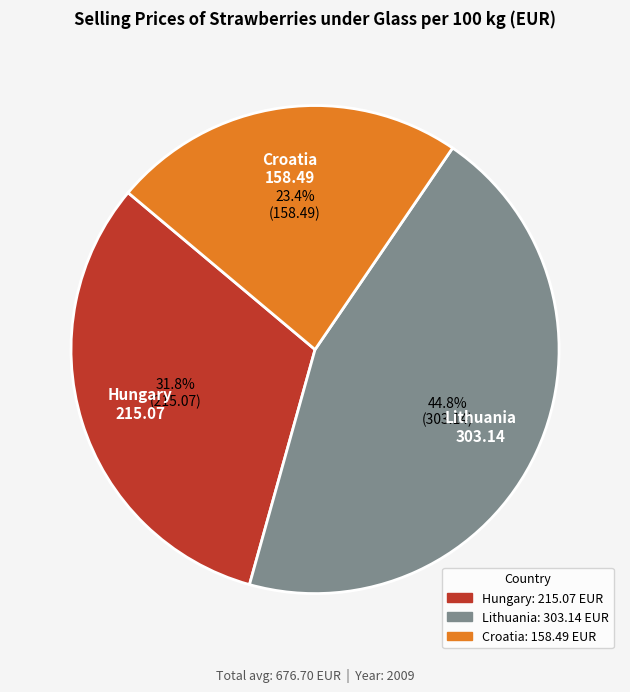

To the nearest percent, what portion does Croatia represent?

23%